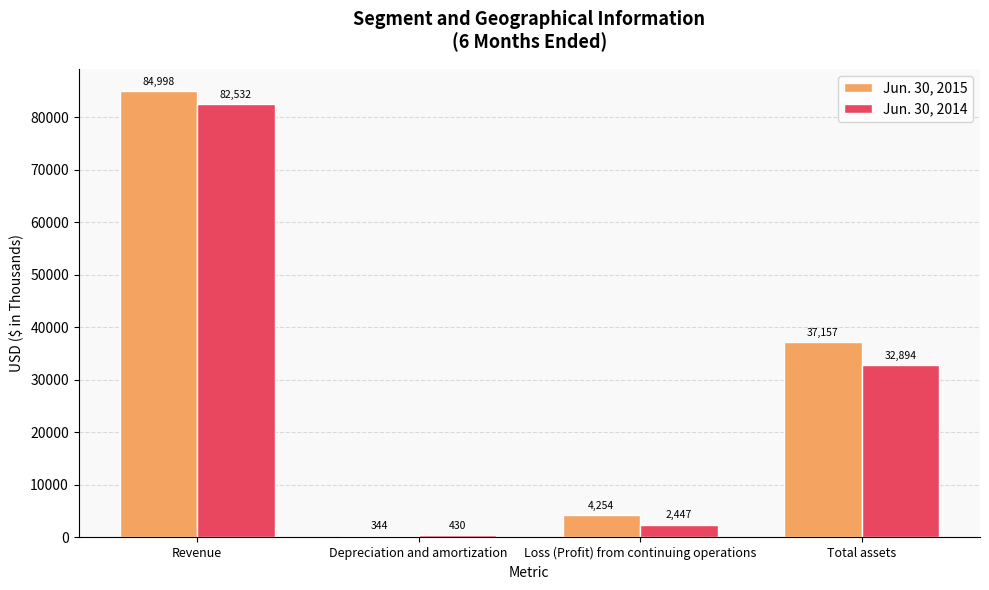

At which category is the sum across all series the highest?

Revenue